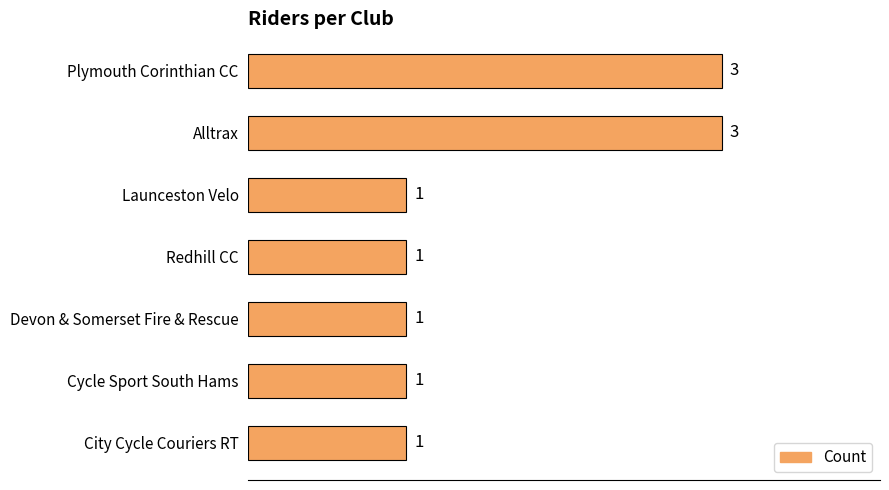

What is the approximate value at Alltrax?

3